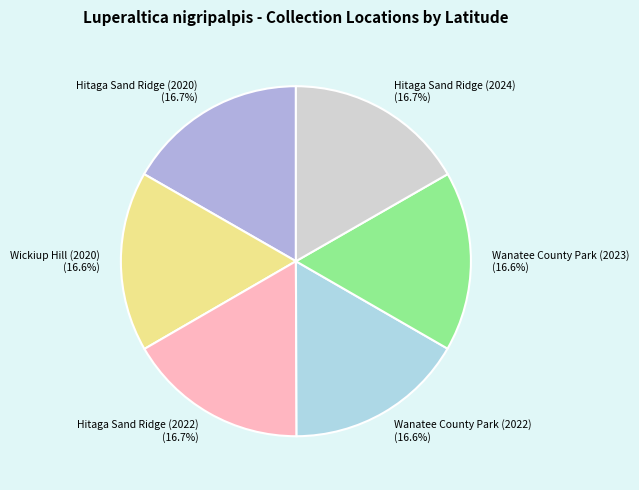

What is the ratio of the value at Hitaga Sand Ridge (2024) to the value at Wickiup Hill (2020)?

1.0